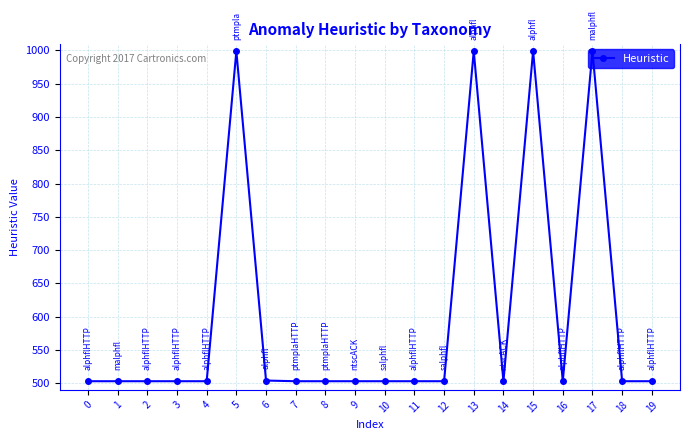

Count the number of data series in this chart.

1